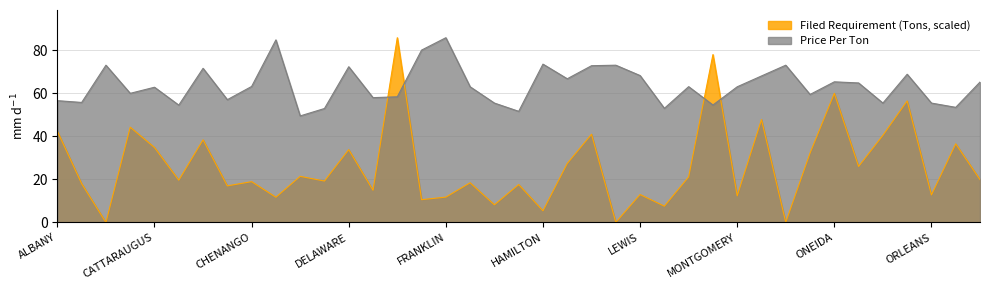

List the series in order of their peak value, highest first.

Filed Requirement (Tons), Price Per Ton